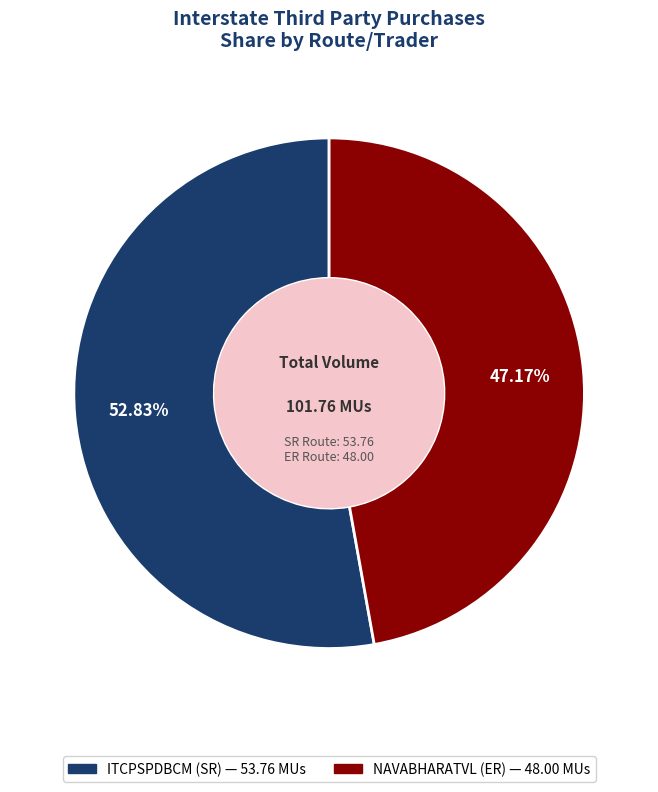

Which has a higher value, ITCPSPDBCM (SR) or NAVABHARATVL (ER)?

ITCPSPDBCM (SR)